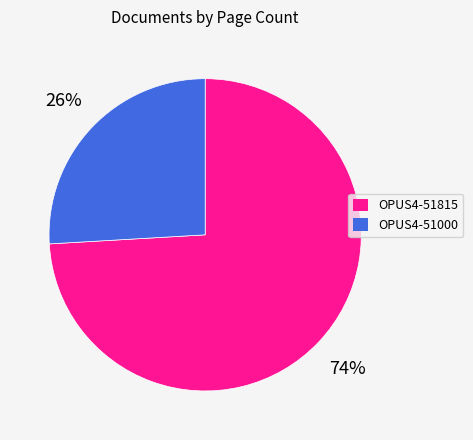

The OPUS4-51815 slice represents 74% of the pie. True or false?

True